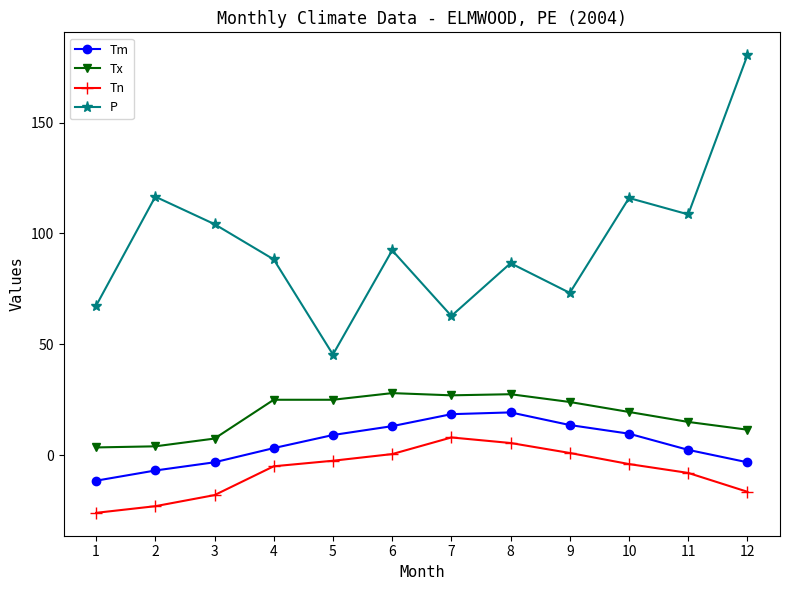

What is the value of the Tn point at the 10th from the left?

-4.0